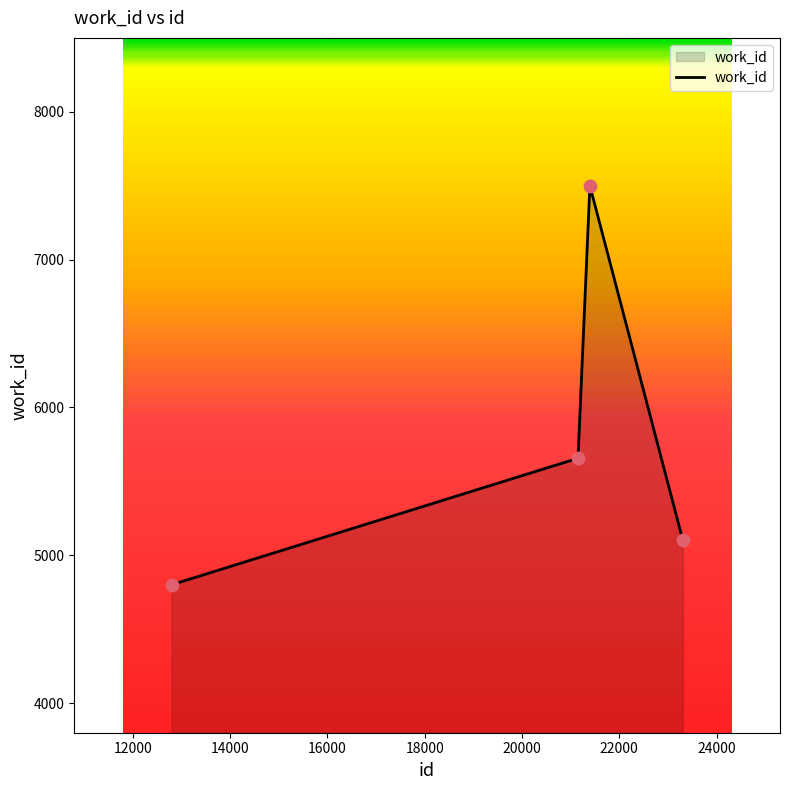

What is the greatest value displayed?

7498